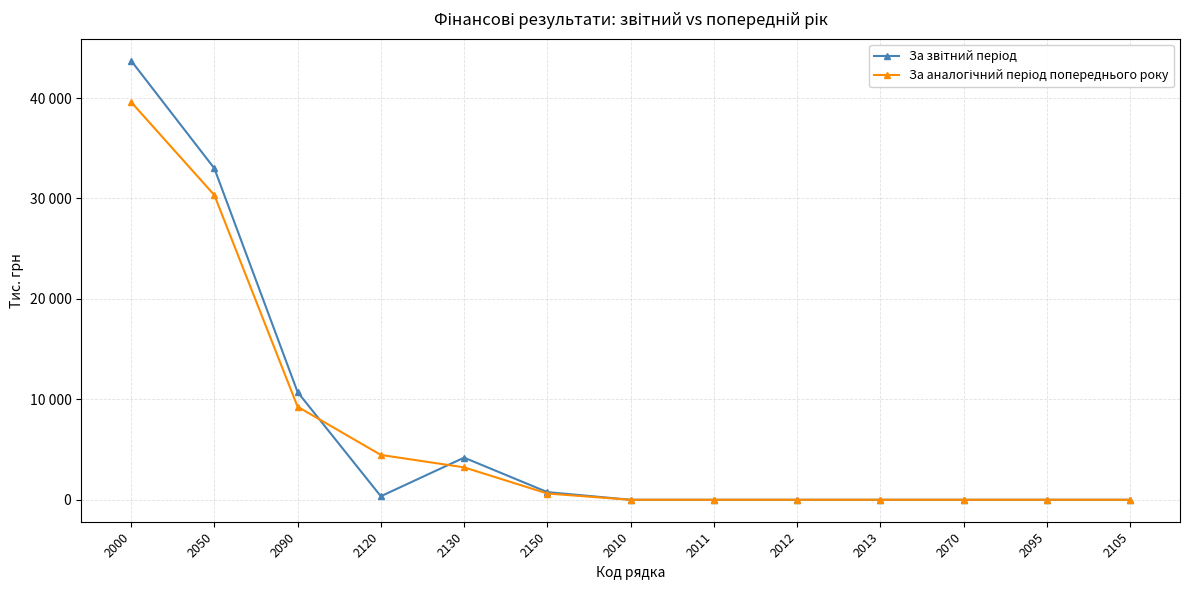

Does the chart have visible grid lines?

Yes